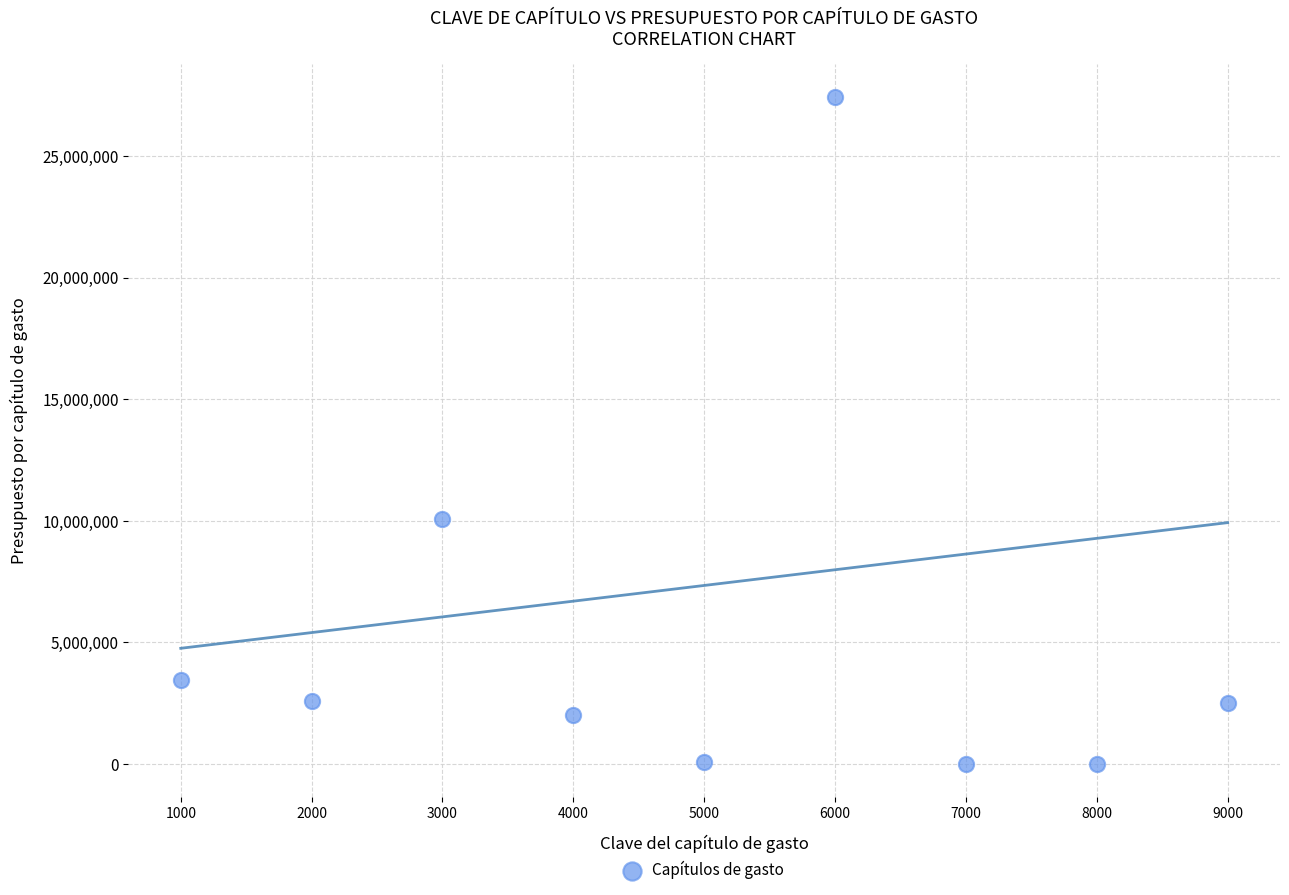

What Y value in the scatter plot is closest to 13705082?

10076784.0